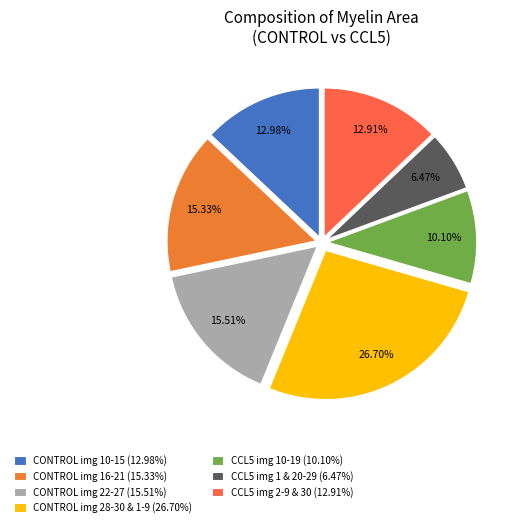

Which category has the smallest portion of the pie?

CCL5 img 1 & 20-29 (6.47%)